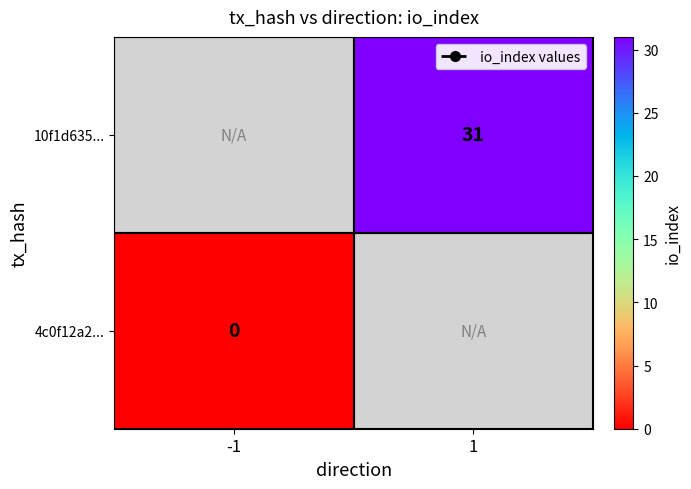

The value of 10f1d635... at 1 is 52. True or false?

False